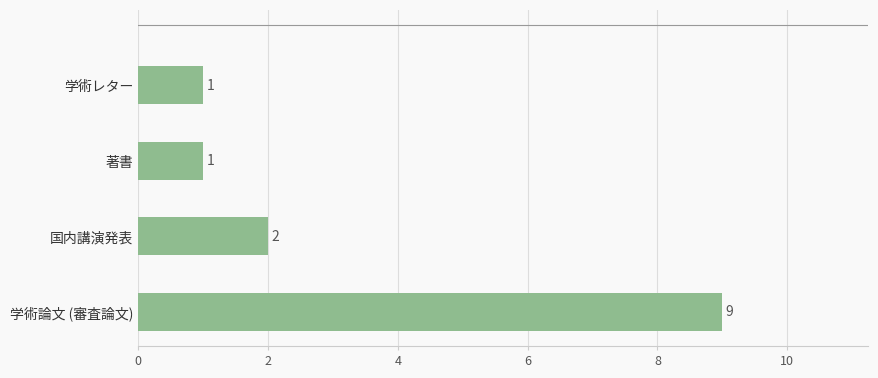

Count the number of data series in this chart.

1